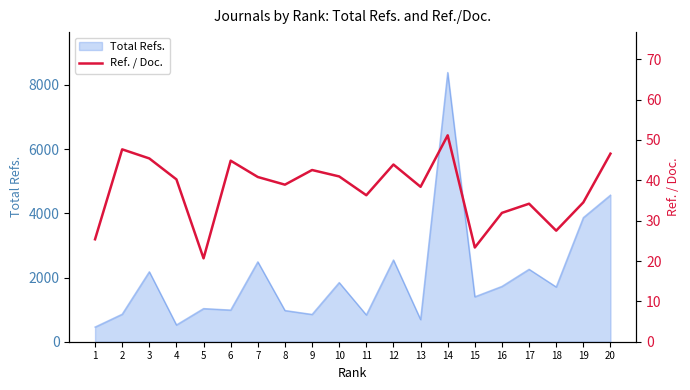

The value at 5 is 9.4. True or false?

False